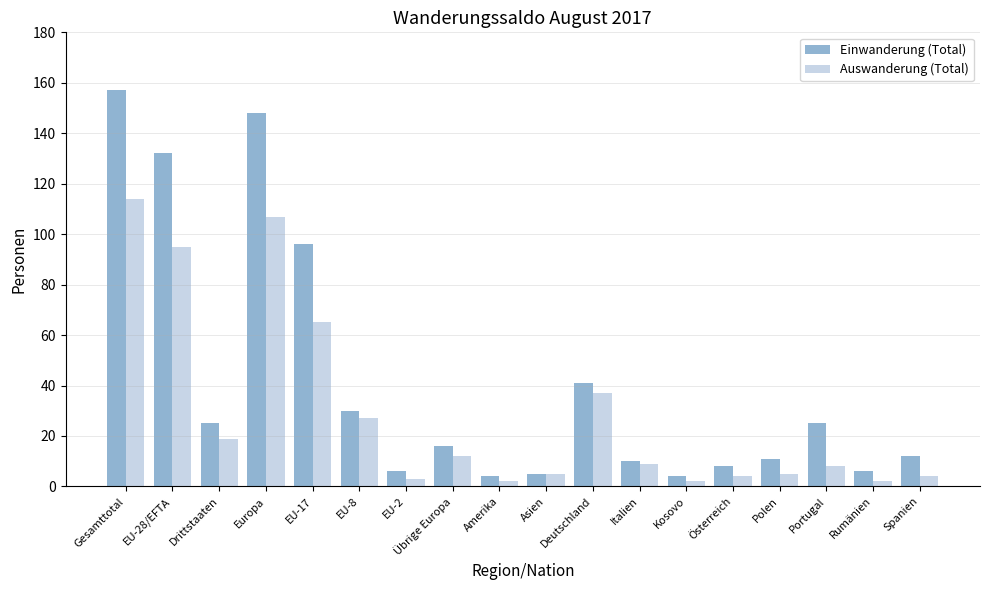

Which series changed the most between Gesamttotal and Deutschland?

Einwanderung (Total)